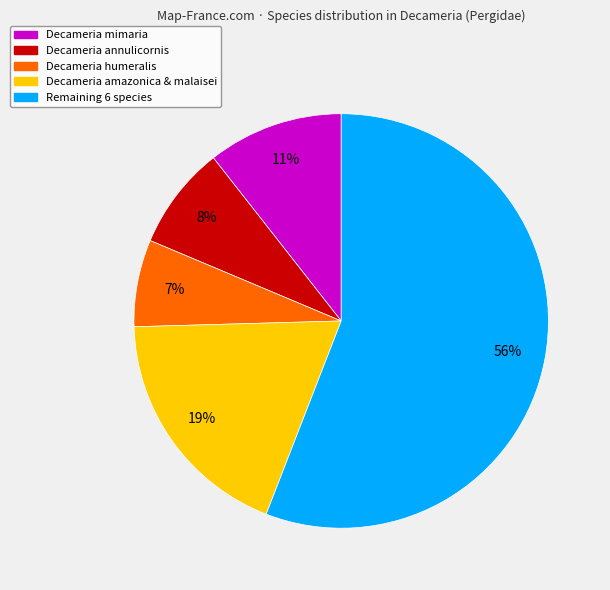

The Decameria humeralis slice represents 7% of the pie. True or false?

True